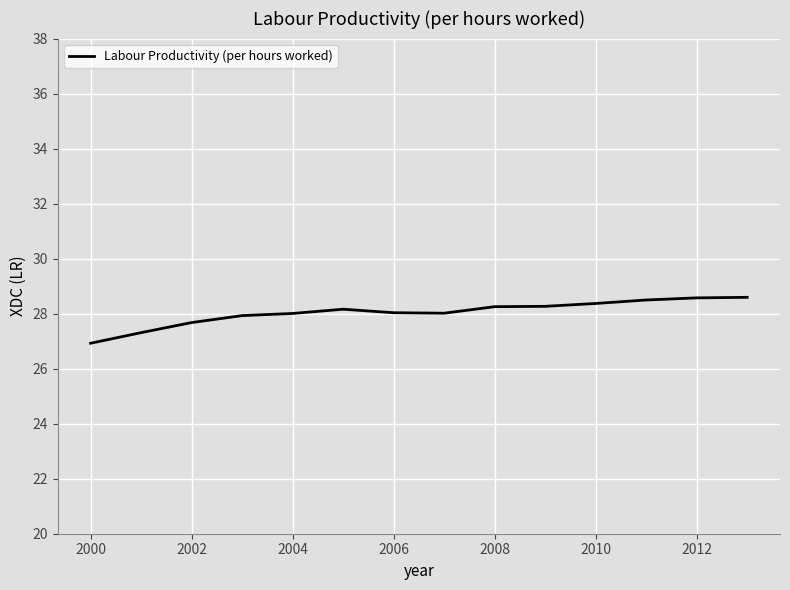

What is the greatest value displayed?

28.6